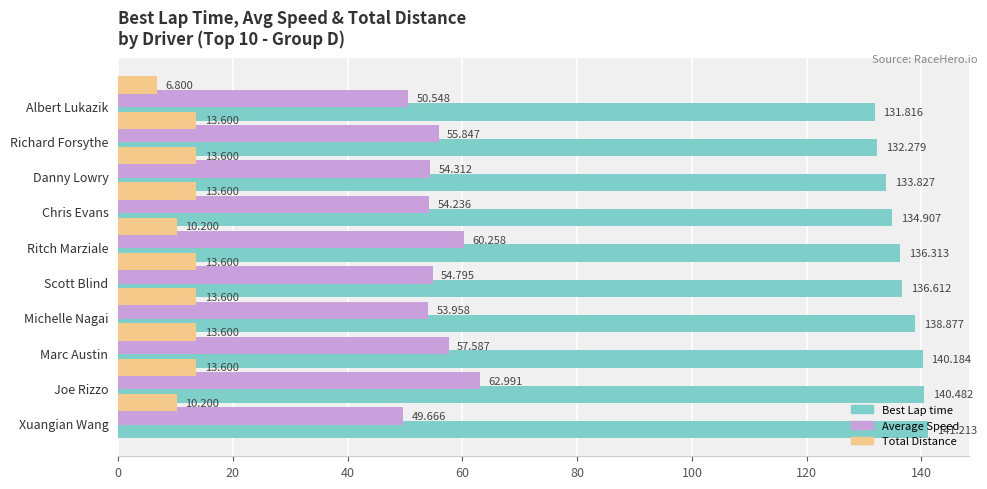

How many series are shown in this chart?

3